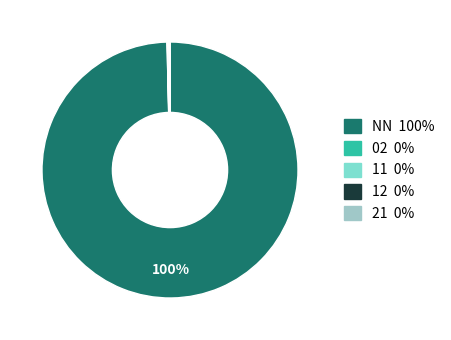

To the nearest percent, what is the difference between the largest and smallest slice percentages?

100%